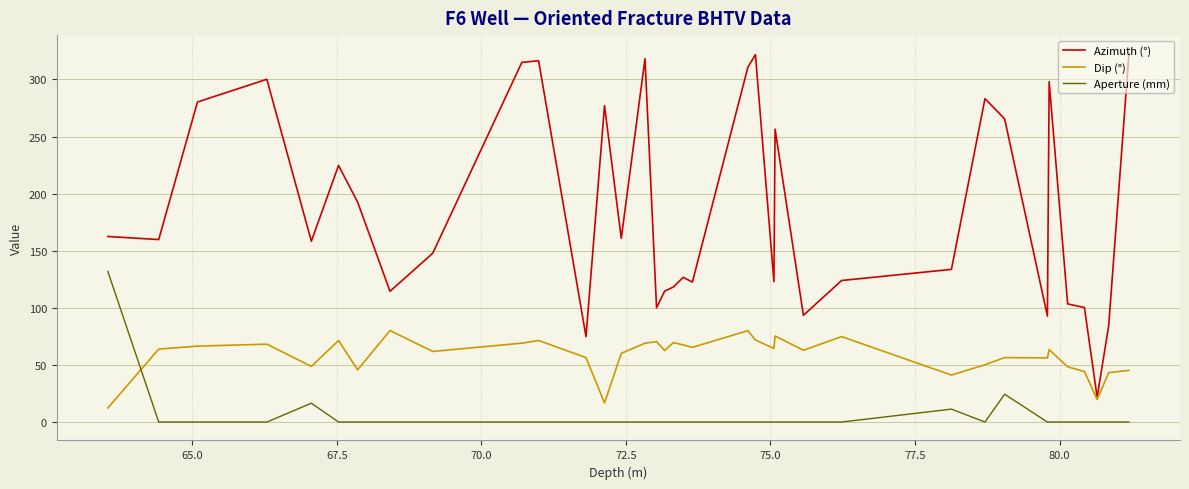

Which series has the widest spread of values?

Azimuth (°)